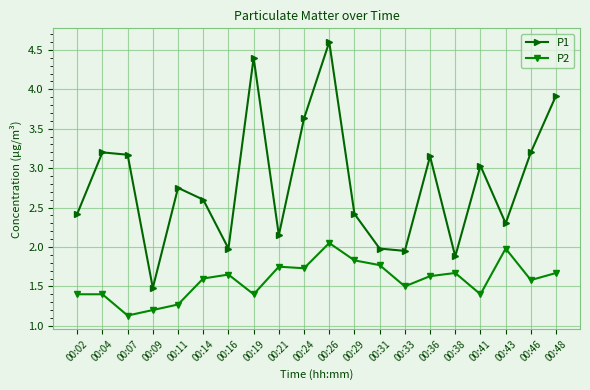

What is the approximate value of P1 at 00:04?

3.2